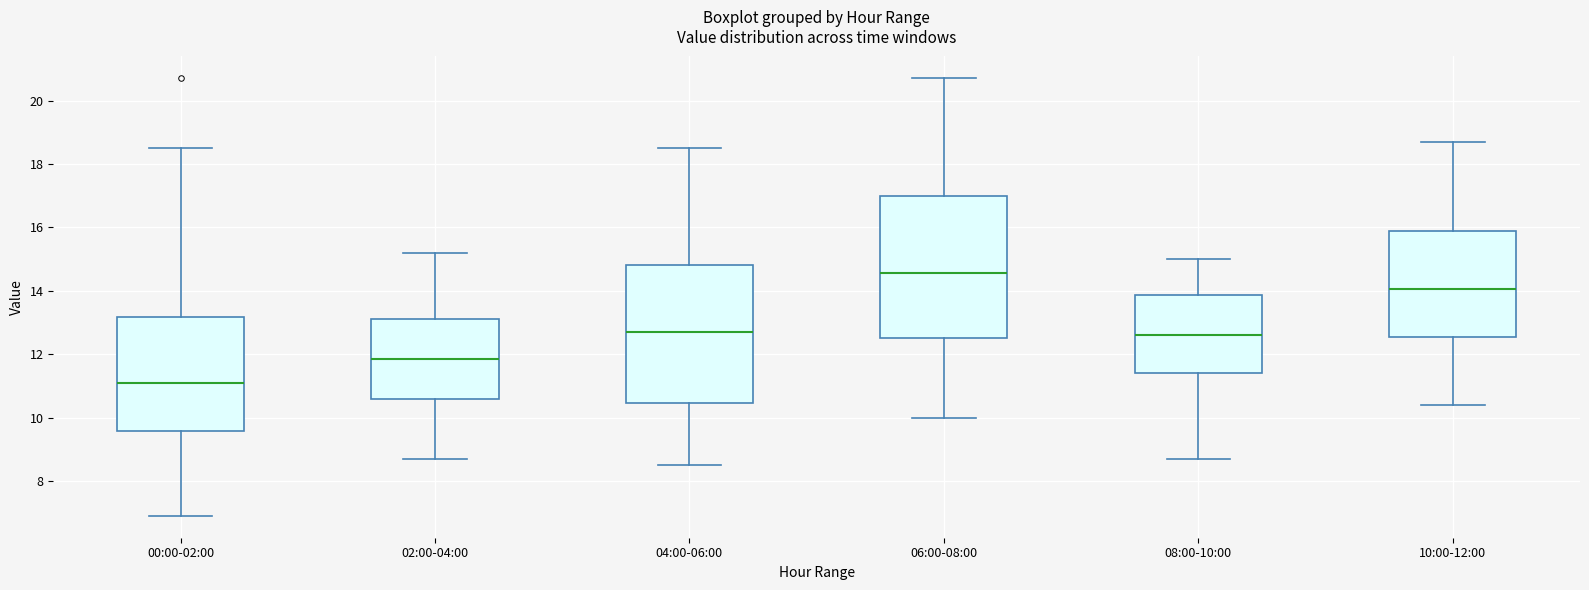

Reading left to right, read every box against the y-axis: the position of its median line, the range the box covers, and the ends of its whiskers. The values are not printed on the chart, so give them approximately, as read against the axis.

00:00-02:00: median 11.2, box 9.6 to 13.2, whiskers 7.0 to 18.6
02:00-04:00: median 11.8, box 10.6 to 13.2, whiskers 8.8 to 15.2
04:00-06:00: median 12.8, box 10.4 to 14.8, whiskers 8.6 to 18.6
06:00-08:00: median 14.6, box 12.6 to 17.0, whiskers 10.0 to 20.8
08:00-10:00: median 12.6, box 11.4 to 13.8, whiskers 8.8 to 15.0
10:00-12:00: median 14.0, box 12.6 to 16.0, whiskers 10.4 to 18.8